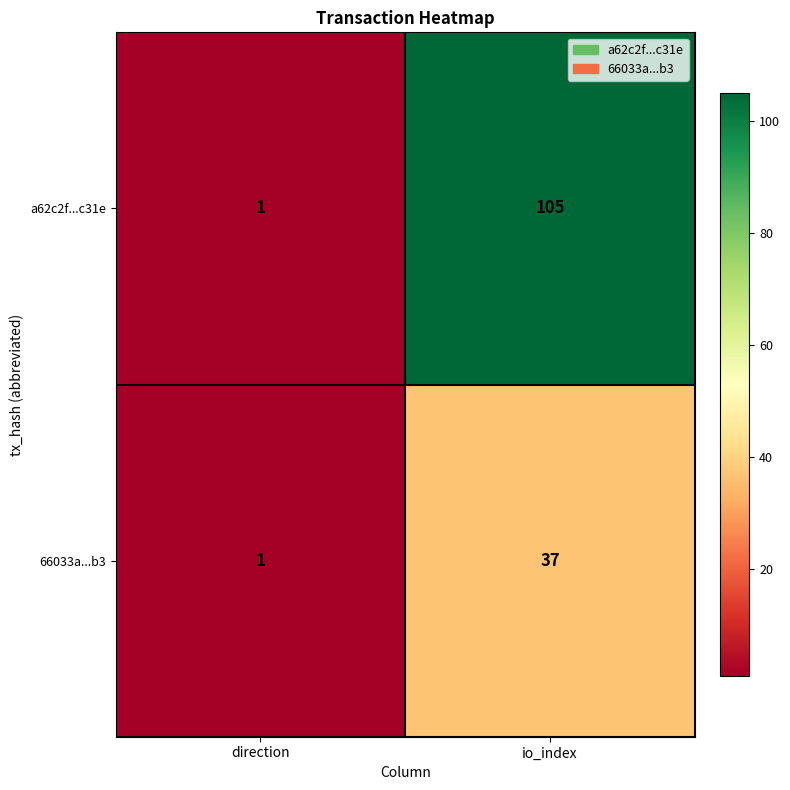

Is it true that a62c2f...c31e equals 0 at direction?

False